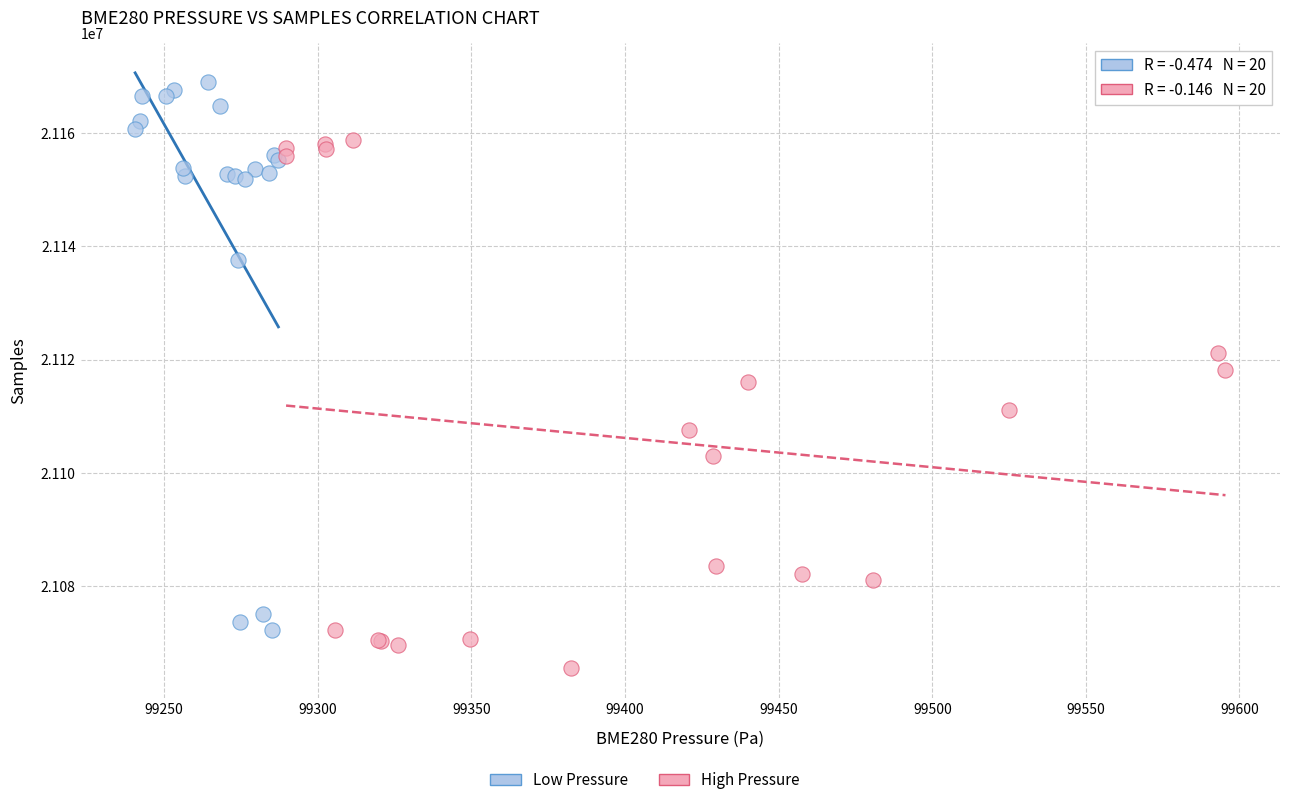

Which series reaches the maximum Y coordinate?

Low Pressure